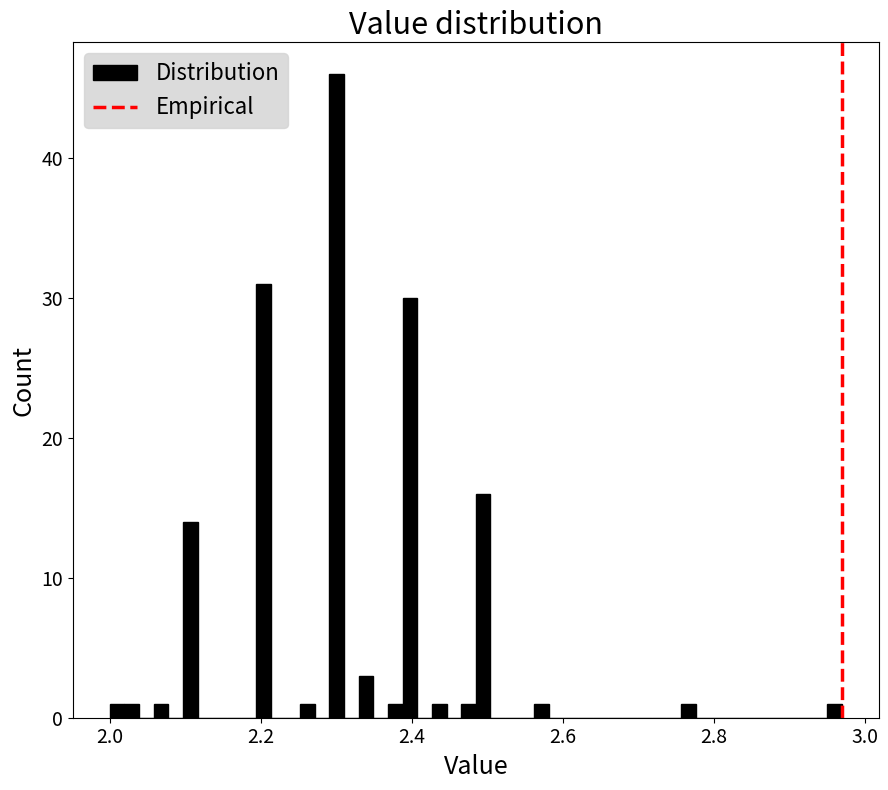

Around what value on the x-axis is the tallest bar? Give the approximate position of its centre, as read against the axis.

2.30